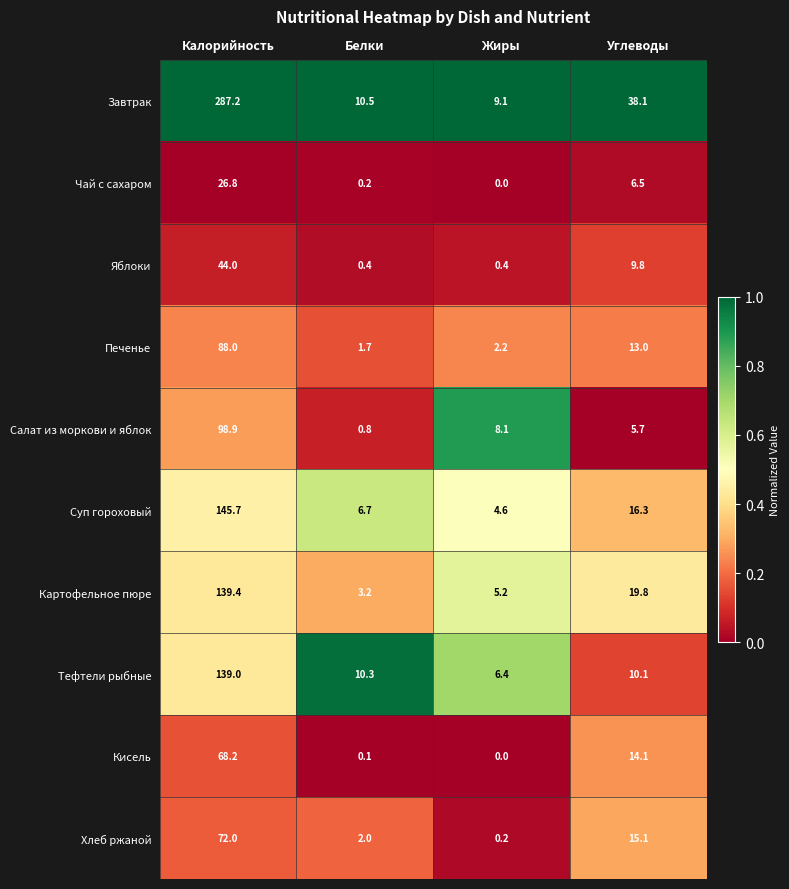

The value of Печенье at Калорийность is 53.1. True or false?

False